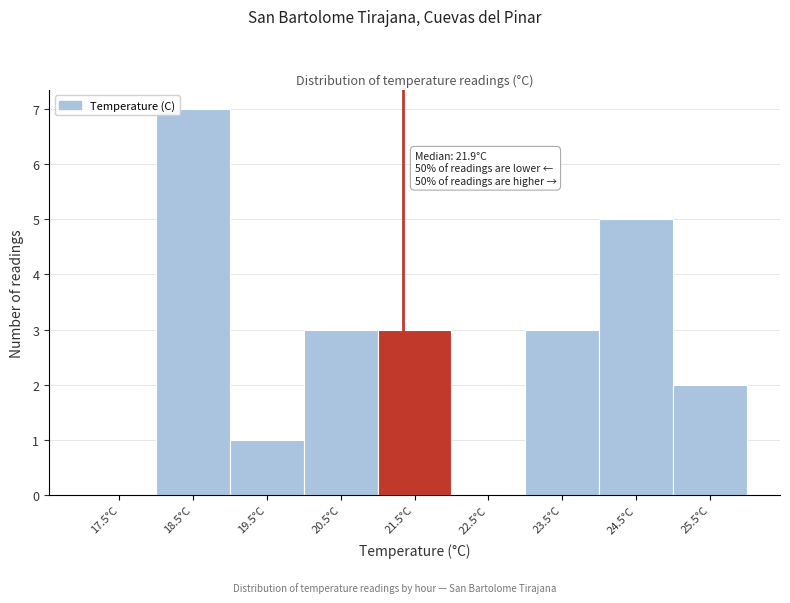

Reading left to right, list all the values displayed in this chart.

17.5°C=0	18.5°C=7	19.5°C=1	20.5°C=3	21.5°C=3	22.5°C=0	23.5°C=3	24.5°C=5	25.5°C=2